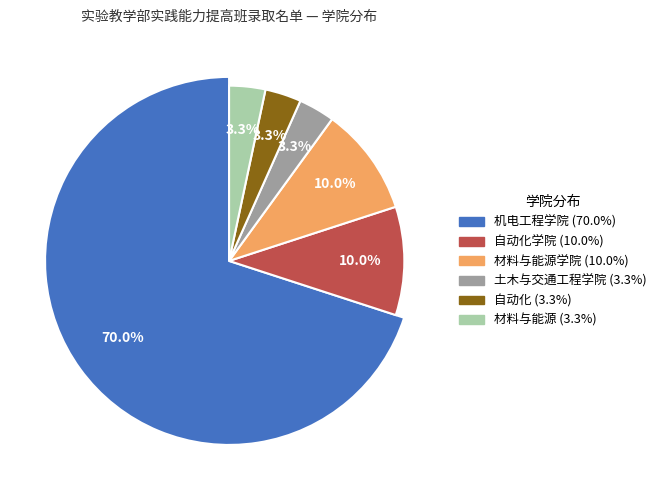

To the nearest percent, what is the difference between the largest and smallest slice percentages?

67%